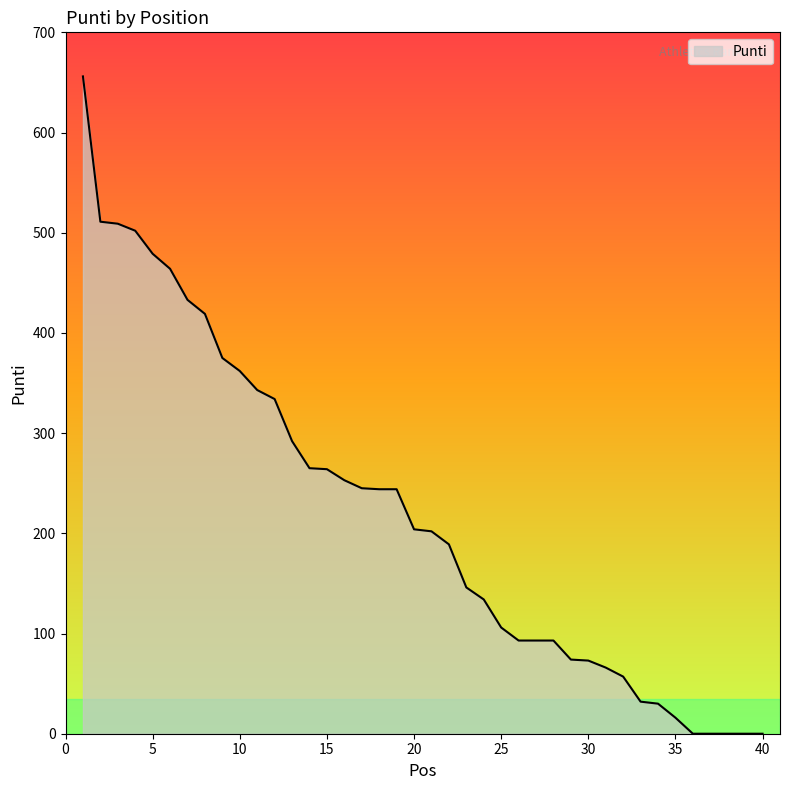

What is the difference between the maximum and minimum values?

656